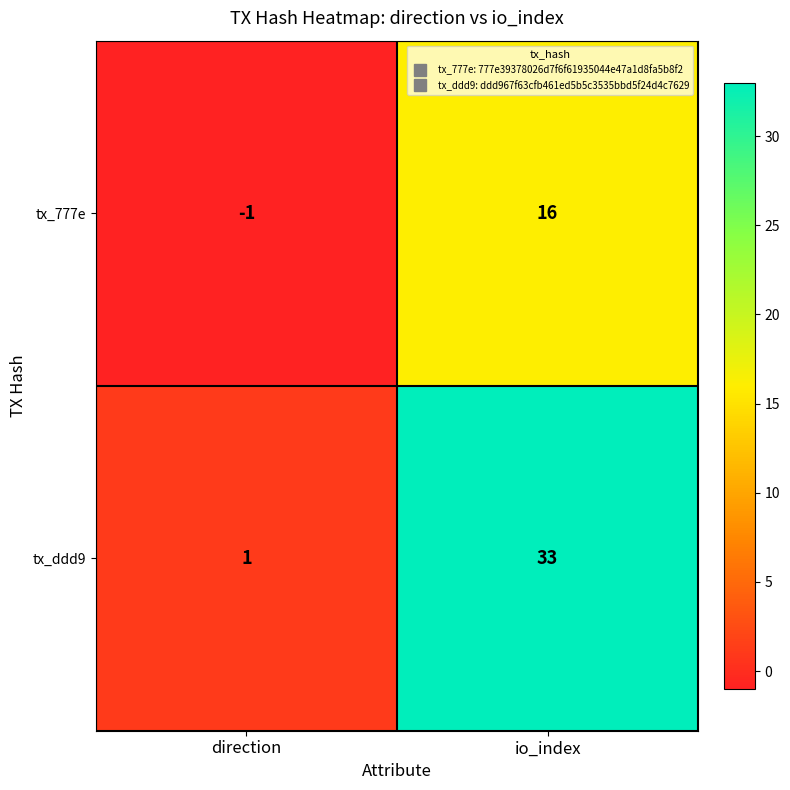

Reading left to right, extract all data points from this chart.

tx_777e: -1	16
tx_ddd9: 1	33